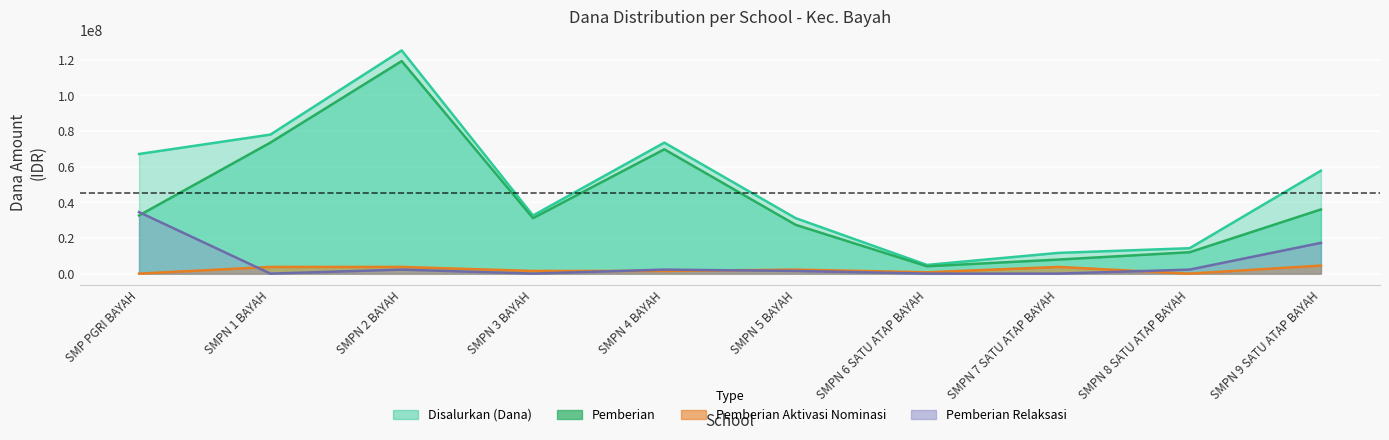

What is the total value across all series at SMPN 8 SATU ATAP BAYAH?

28500000